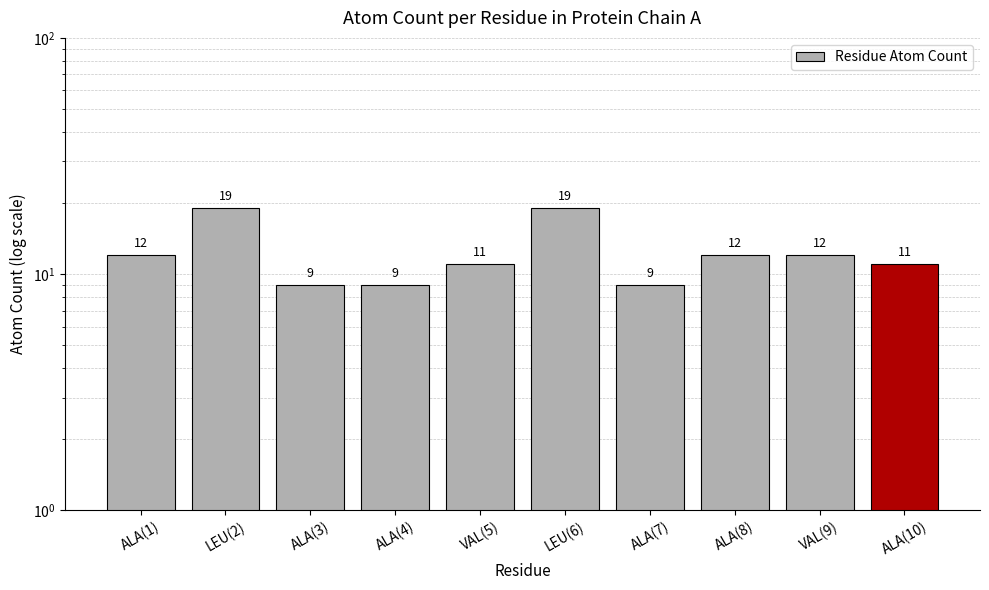

Does the chart contain any negative values?

No